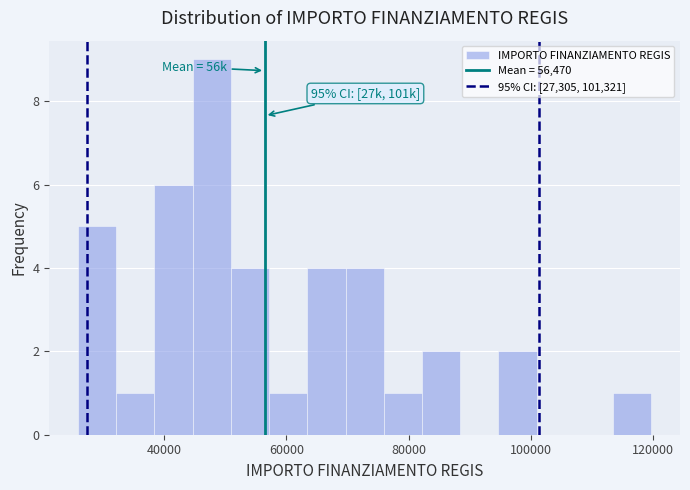

Read against the x-axis, roughly where is the centre of the tallest bar?

48000